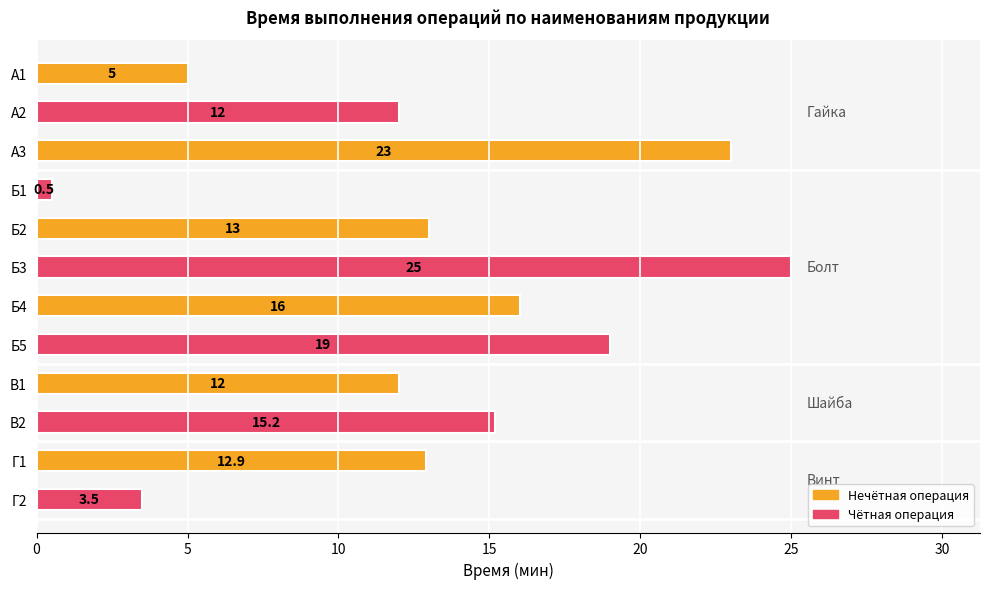

Which category has the highest value across all series?

Б3